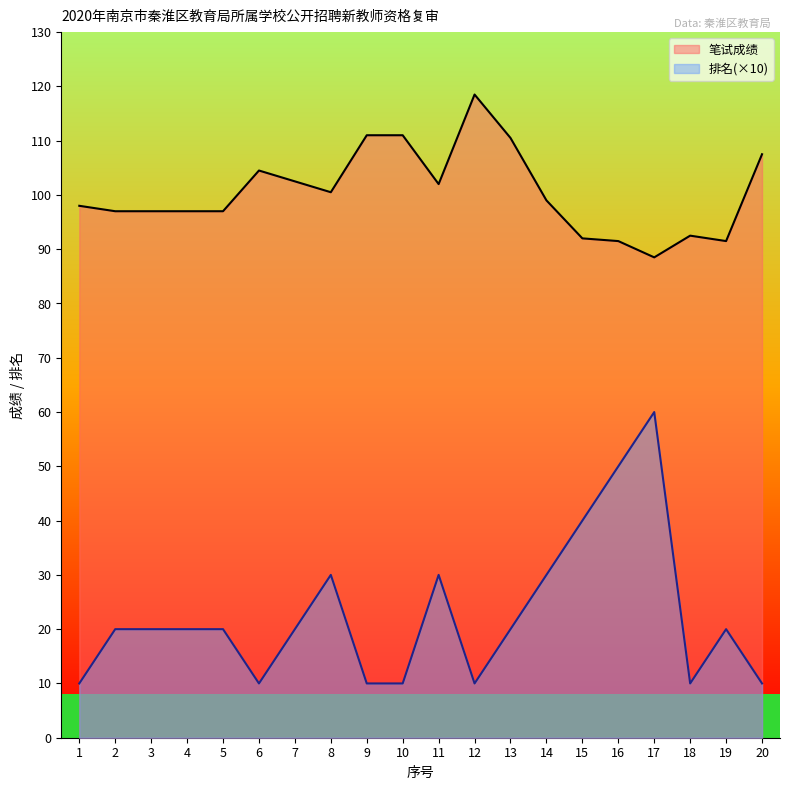

Which series has the largest range (max minus min)?

排名(×10)